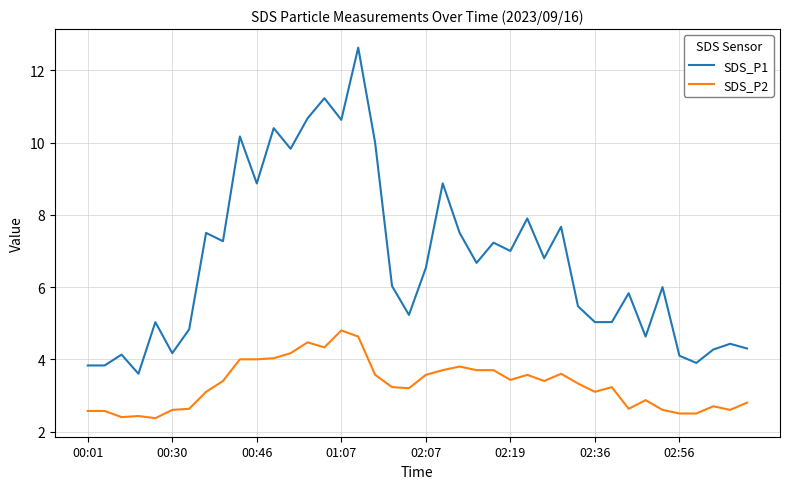

What is the maximum value shown in the chart?

12.6